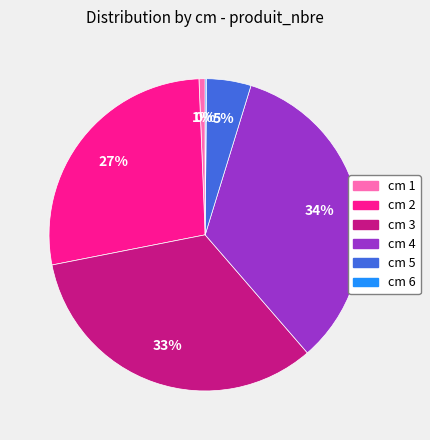

To the nearest percent, what is the average slice percentage?

17%